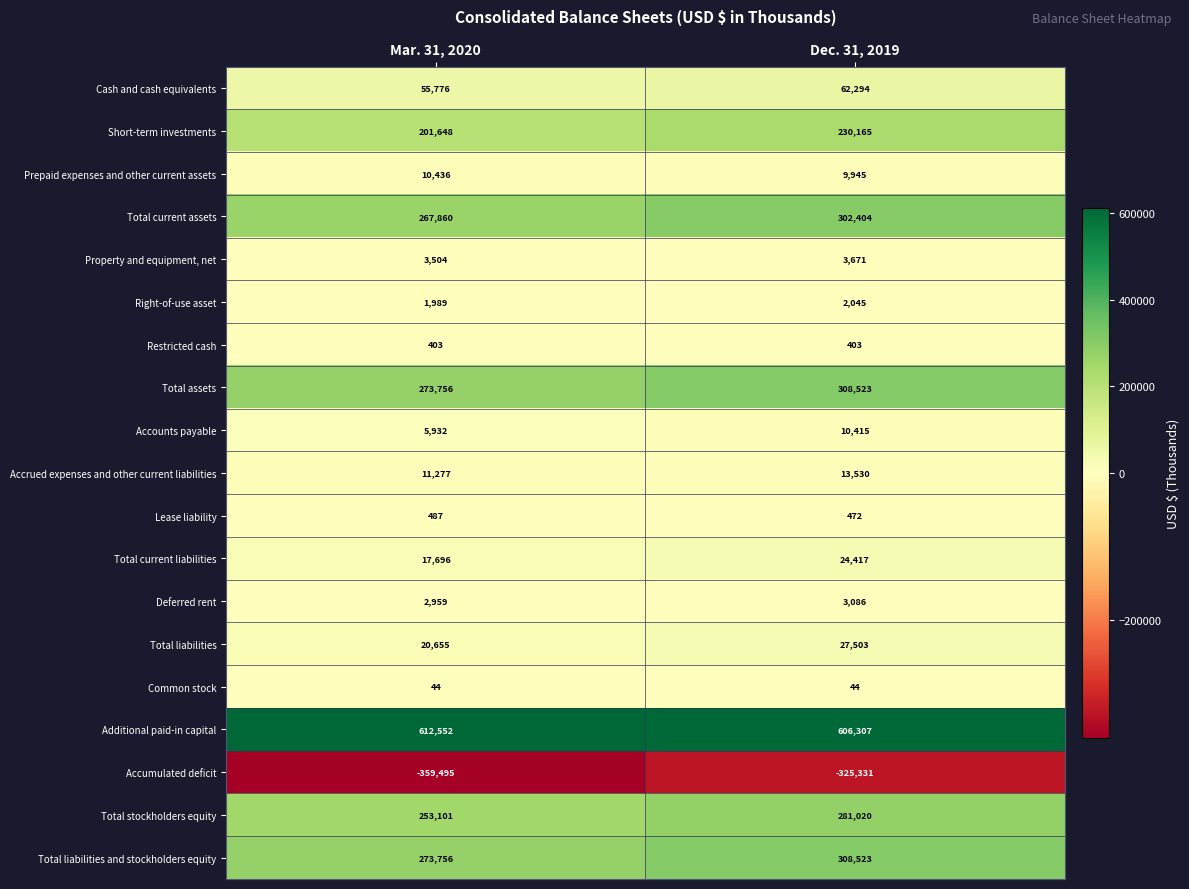

Which label corresponds to the smallest value in the chart?

Mar. 31, 2020